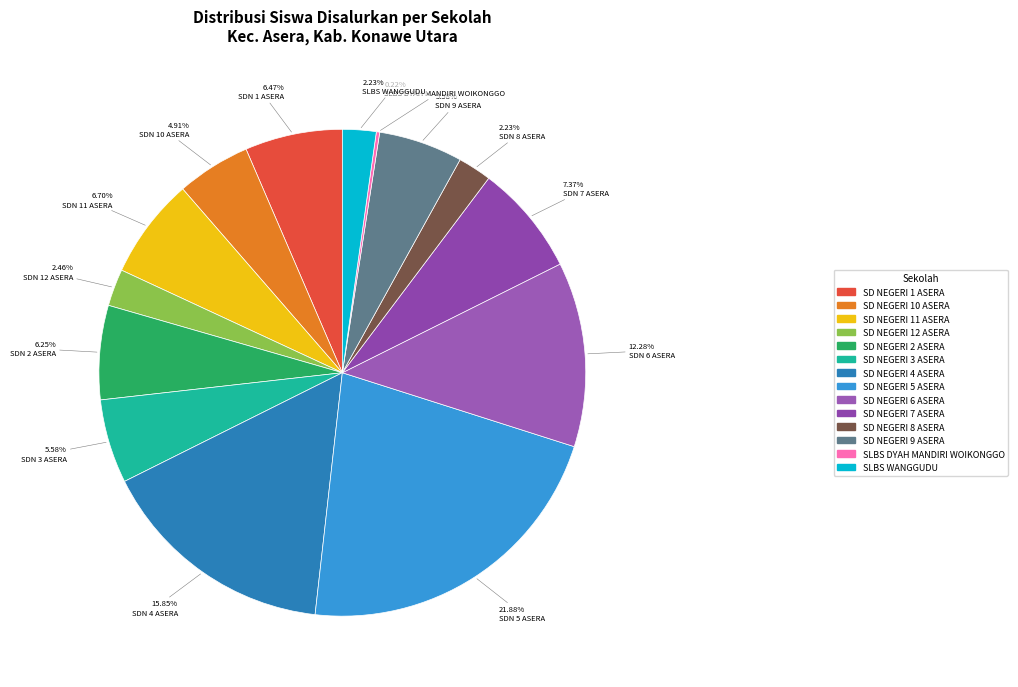

Which category has the smallest portion of the pie?

SLBS DYAH MANDIRI WOIKONGGO